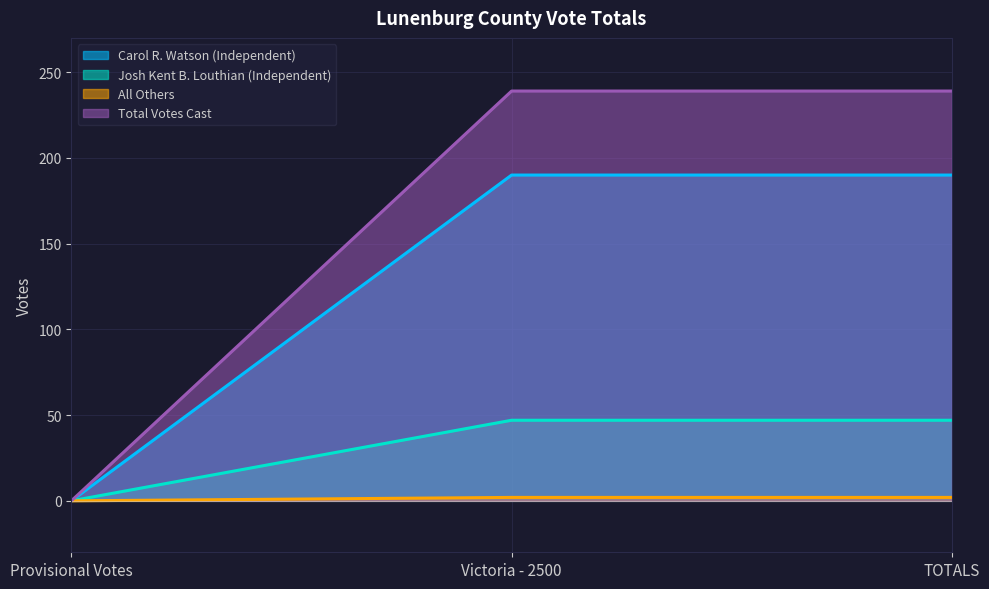

Reading left to right, transcribe all the data shown in this chart.

Carol R. Watson (Independent): Provisional Votes=0	Victoria - 2500=190	TOTALS=190
Josh Kent B. Louthian (Independent): Provisional Votes=0	Victoria - 2500=47	TOTALS=47
All Others: Provisional Votes=0	Victoria - 2500=2	TOTALS=2
Total Votes Cast: Provisional Votes=0	Victoria - 2500=239	TOTALS=239